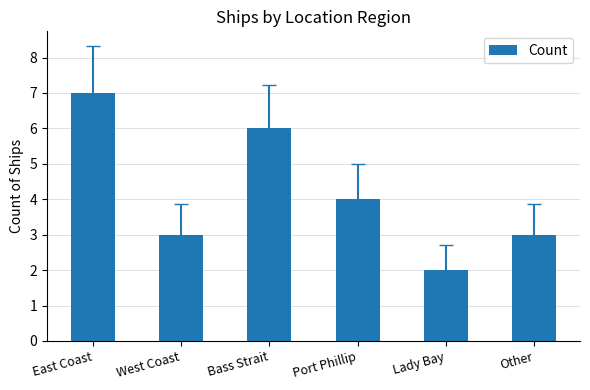

What value does the data have at West Coast?

3